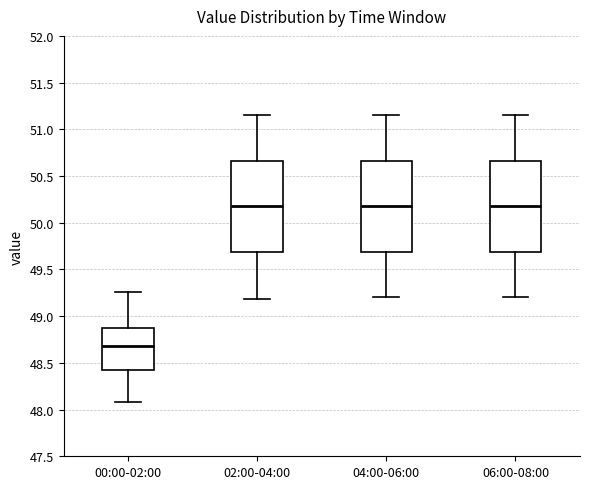

Where is the lower edge of the box for 04:00-06:00 on the y-axis? The values are not printed on the chart, so give them approximately, as read against the axis.

49.70